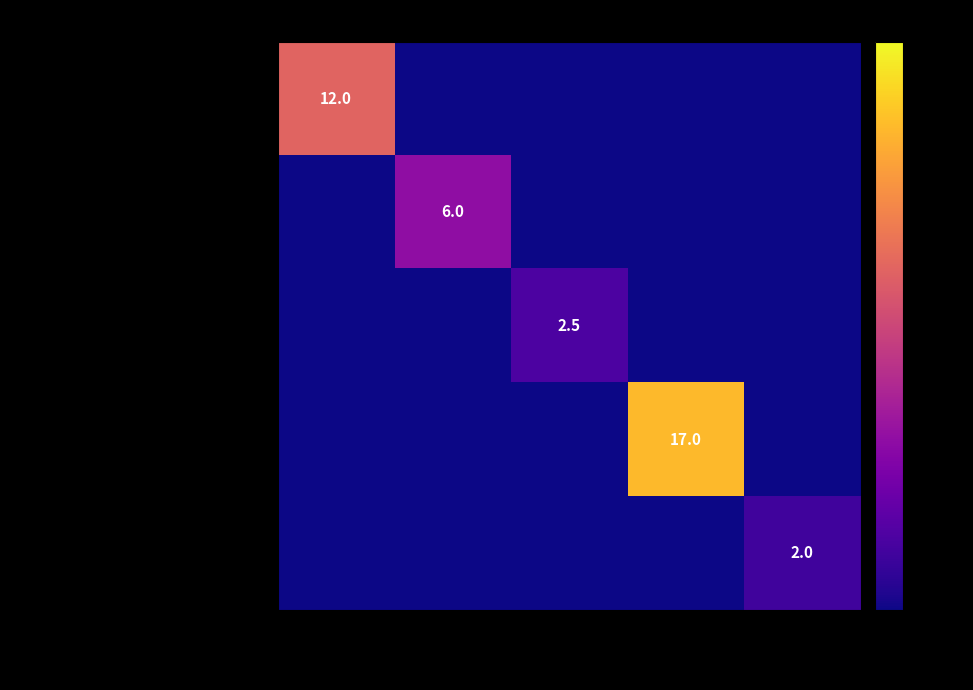

Is it true that Варфоломеев Савелий Дмитриевич equals 6.0 at st102360?

True